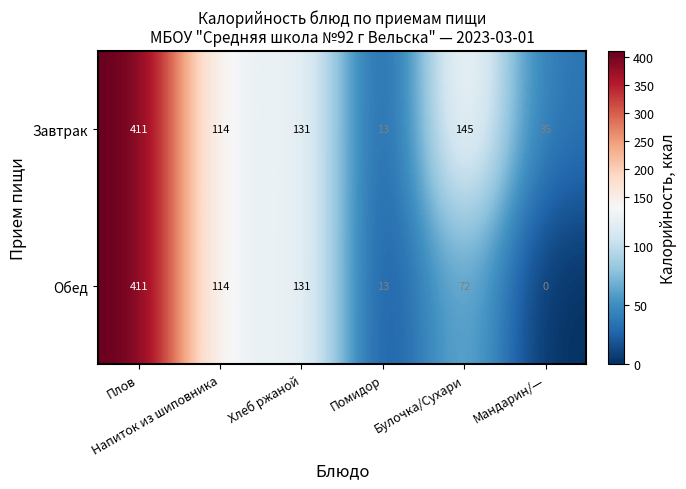

How many distinct data groups are displayed?

2